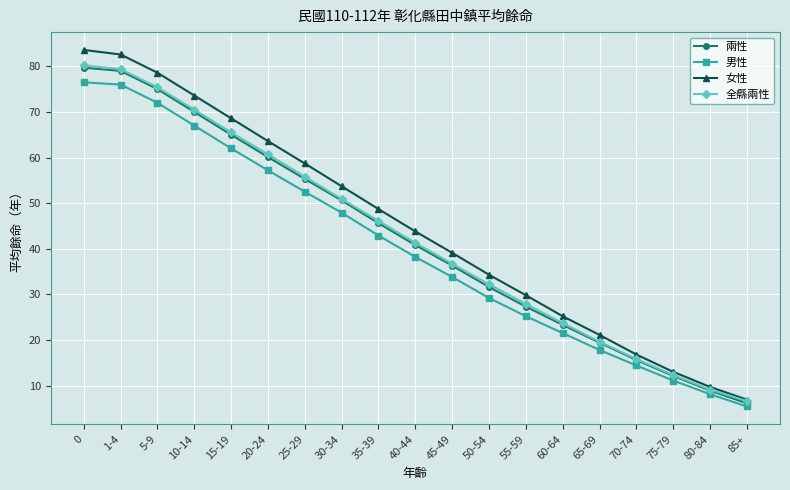

What is the sum of all 全縣兩性 values?

809.7